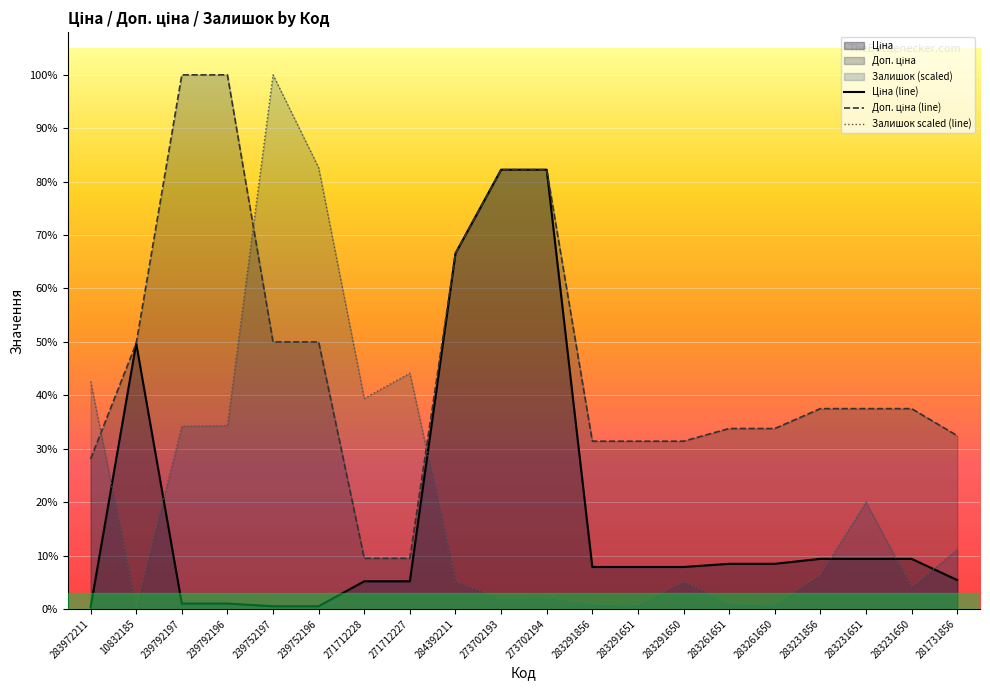

True or false: Ціна (line) and Доп. ціна (line) intersect in this chart.

False